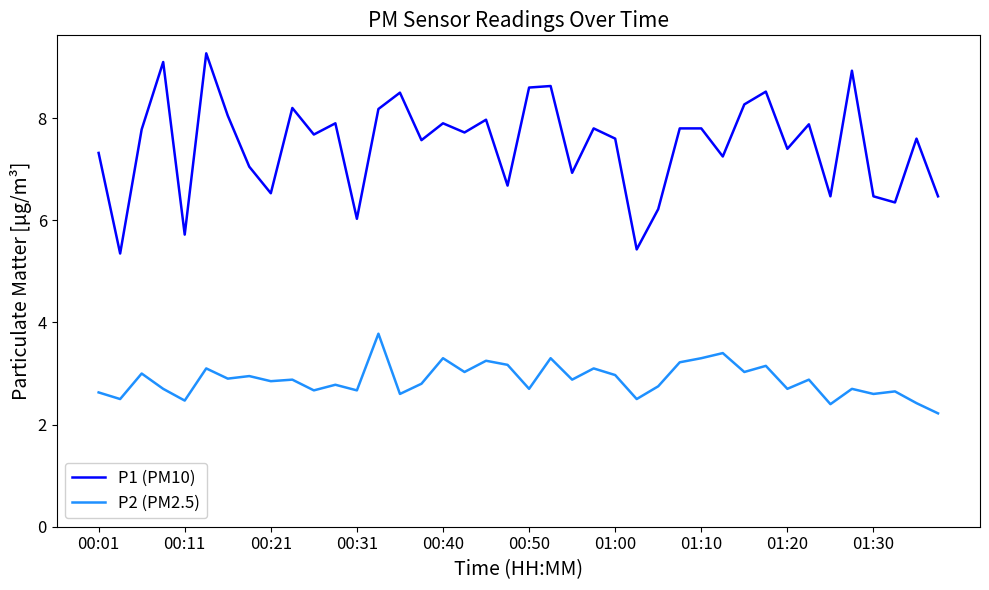

Which series has the largest total across all categories?

P1 (PM10)